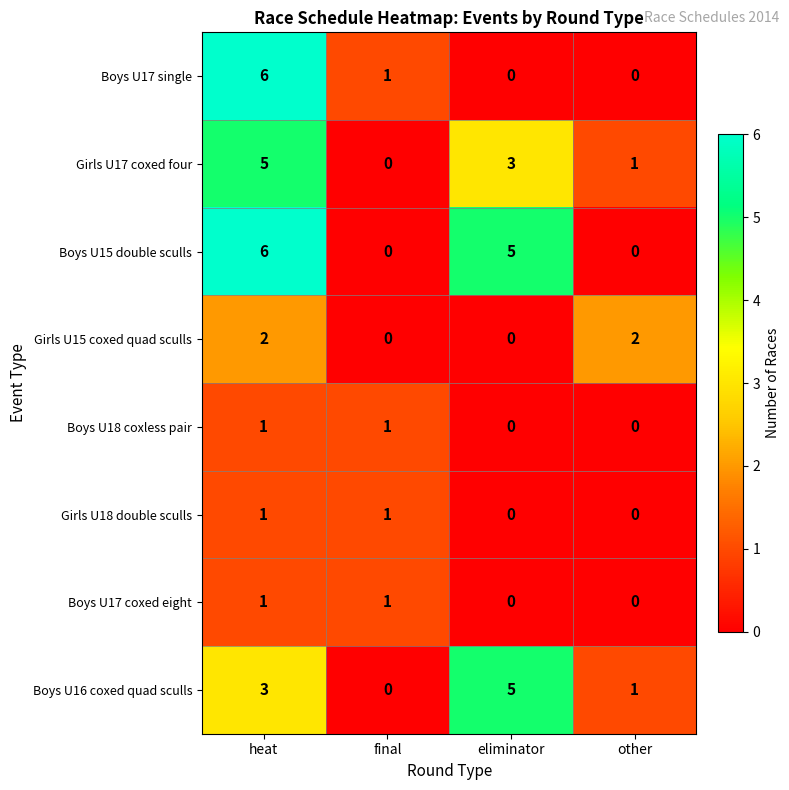

What is the difference between the highest and lowest values at heat?

5